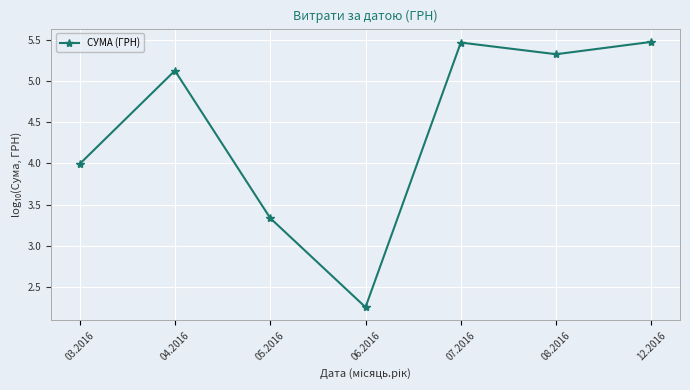

What is the change in value from 05.2016 to 06.2016?

-1.1